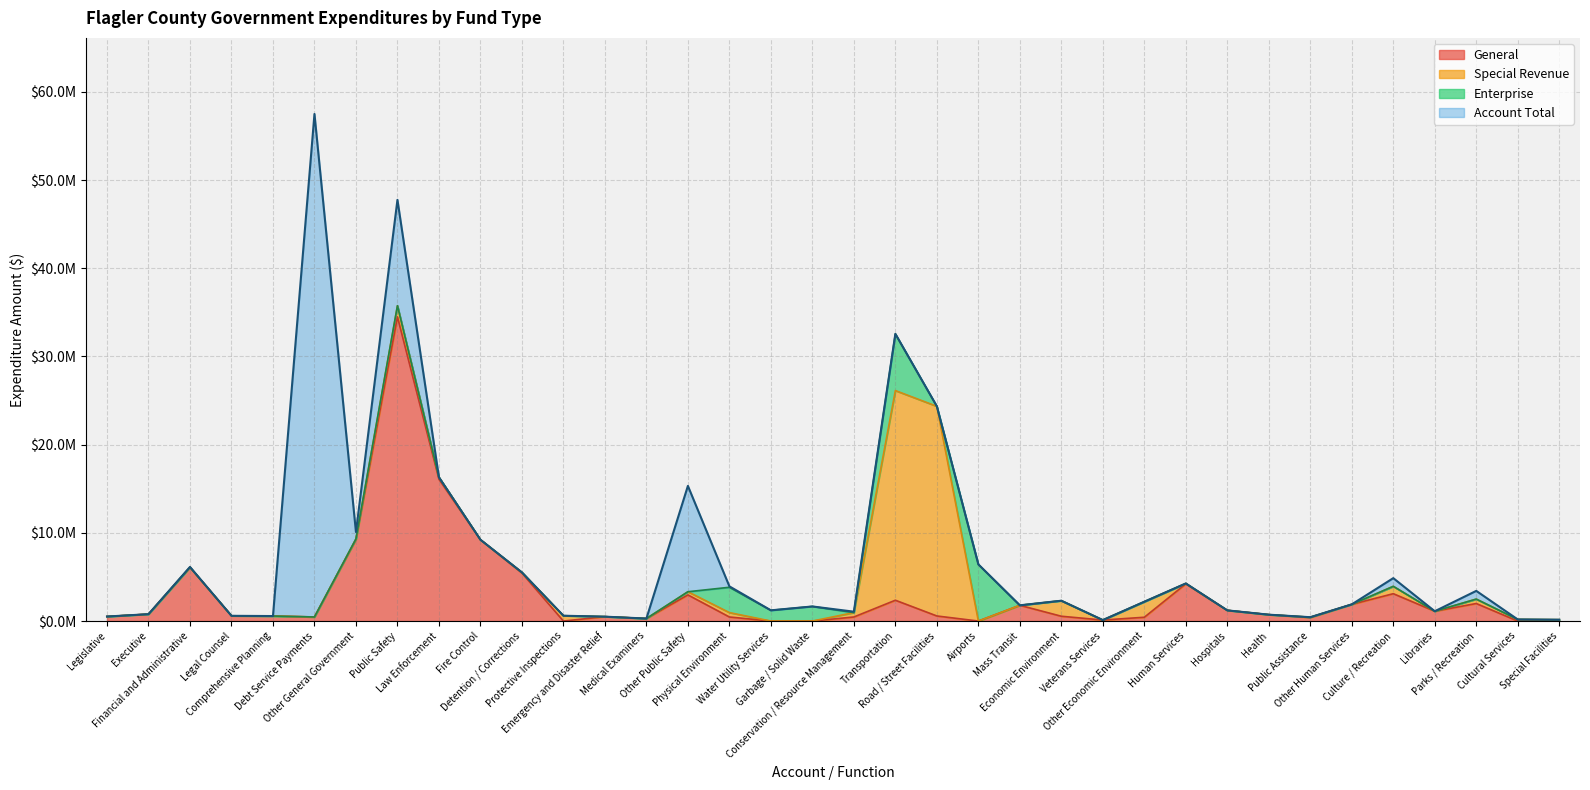

How many positive values does the General series have?

30